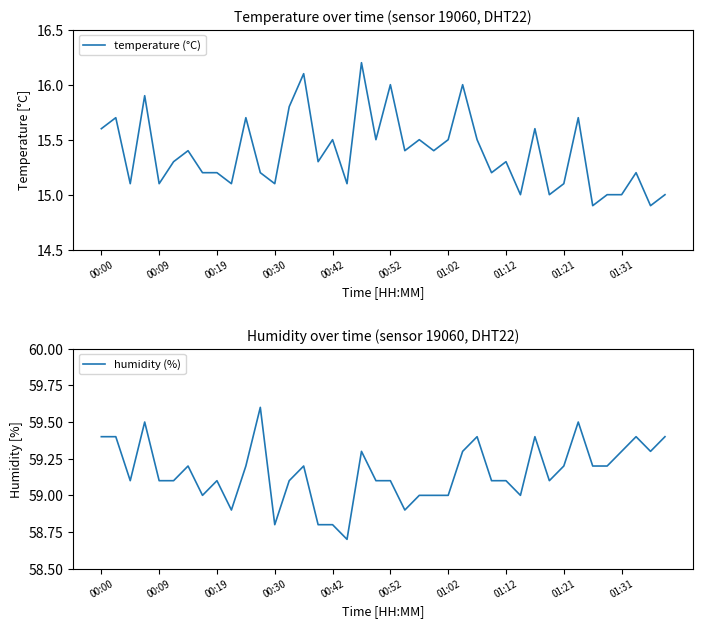

True or false: humidity (%) and temperature (°C) cross at least once.

False